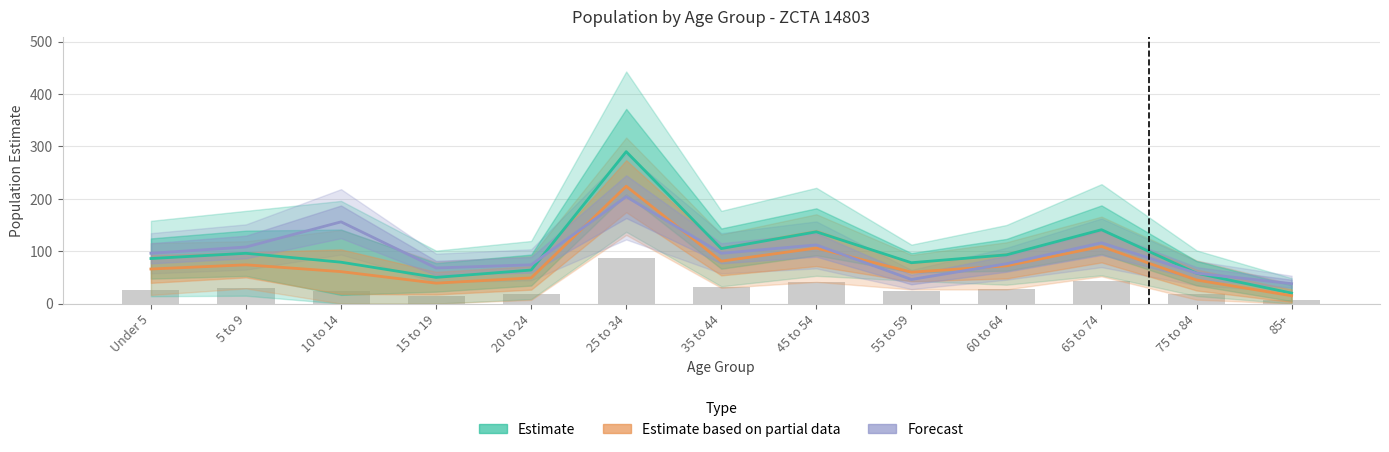

Where is Estimate based on partial data nearest to the value 119?

65 to 74